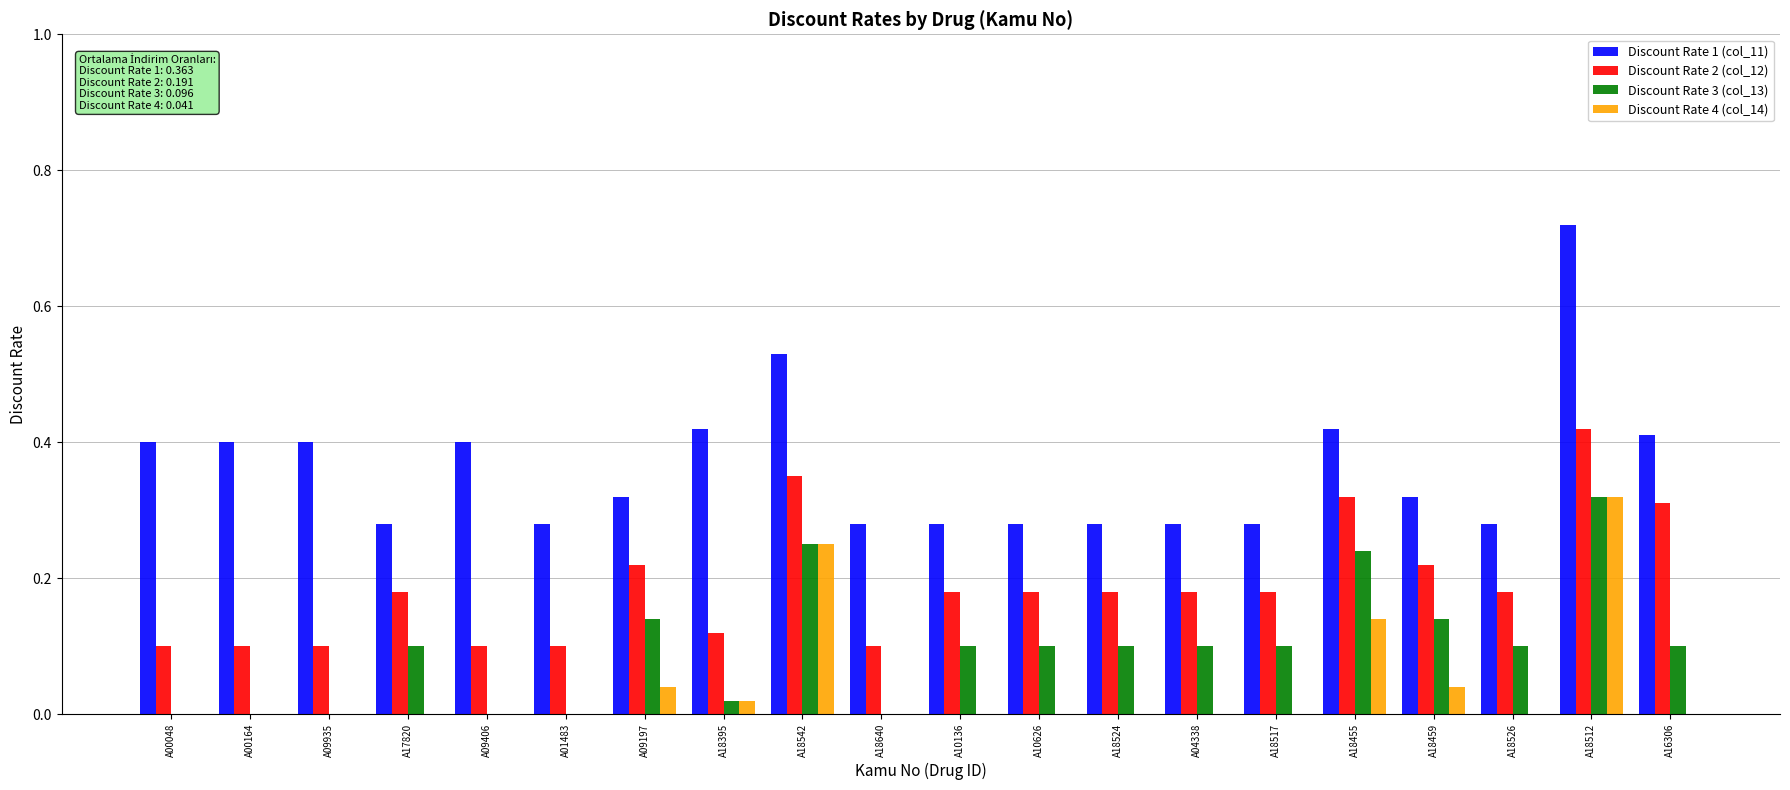

True or false: Discount Rate 3 (col_13) has a value of 0.1 at A09406.

False